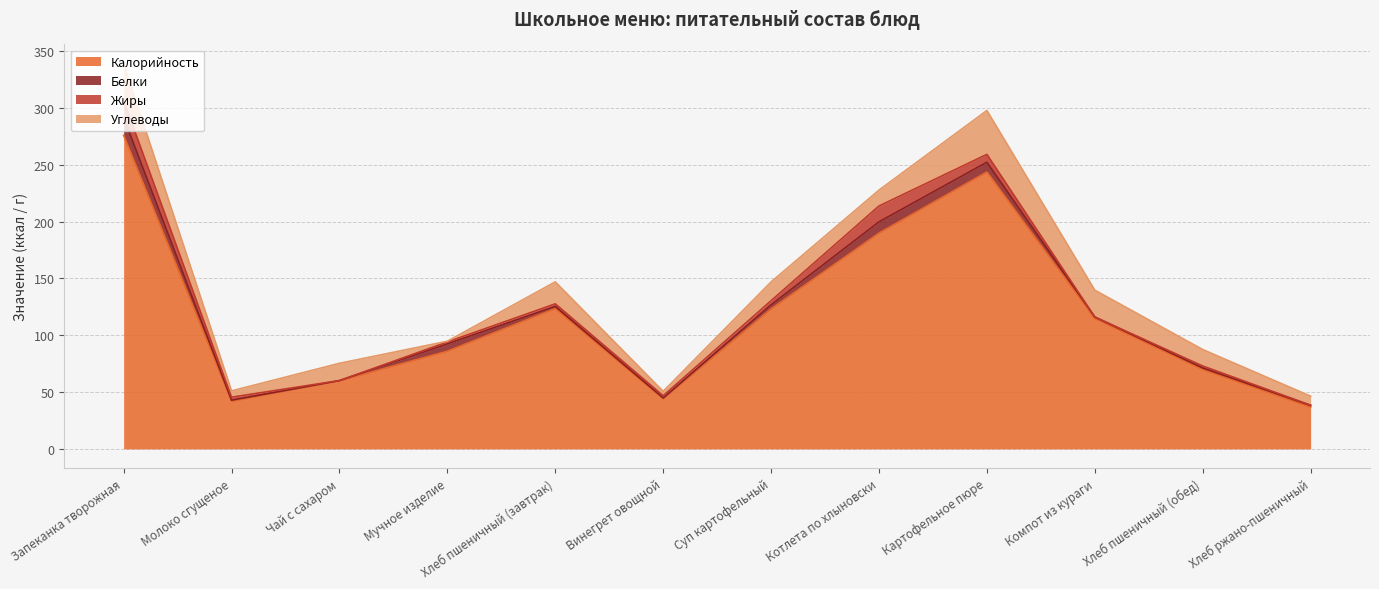

The Калорийность series shows 312.2 at Котлета по хлыновски. True or false?

False